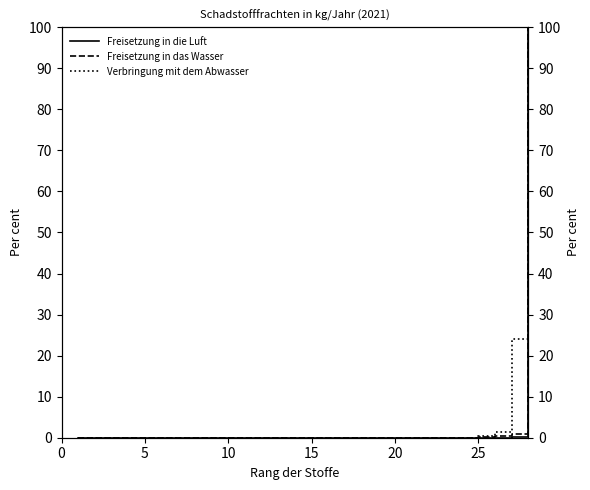

Is this an area chart (filled region under the line)?

No